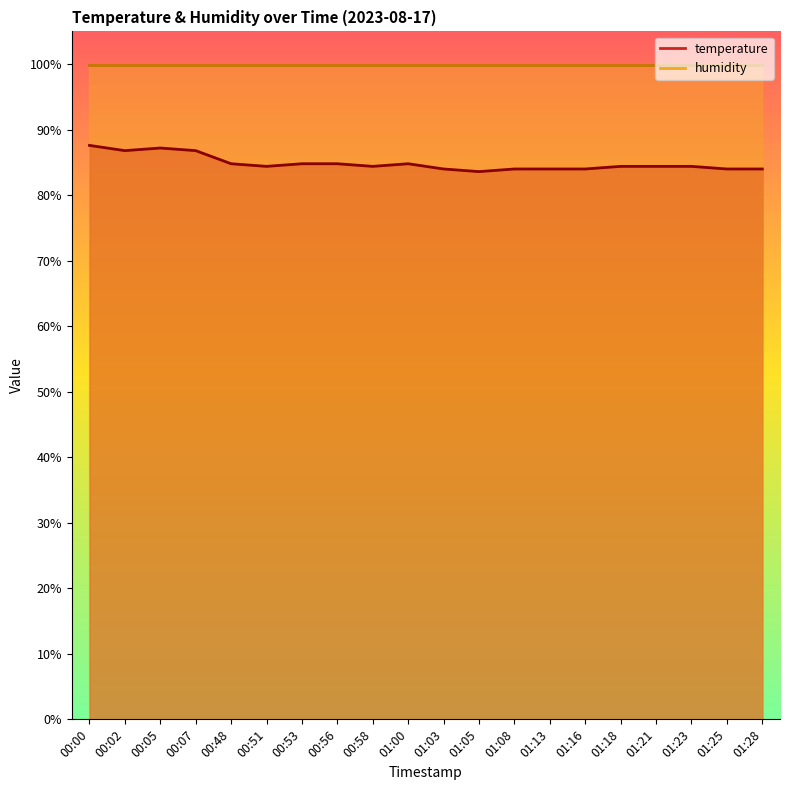

What is the change in value from 01:21 to 01:28?

-0.4